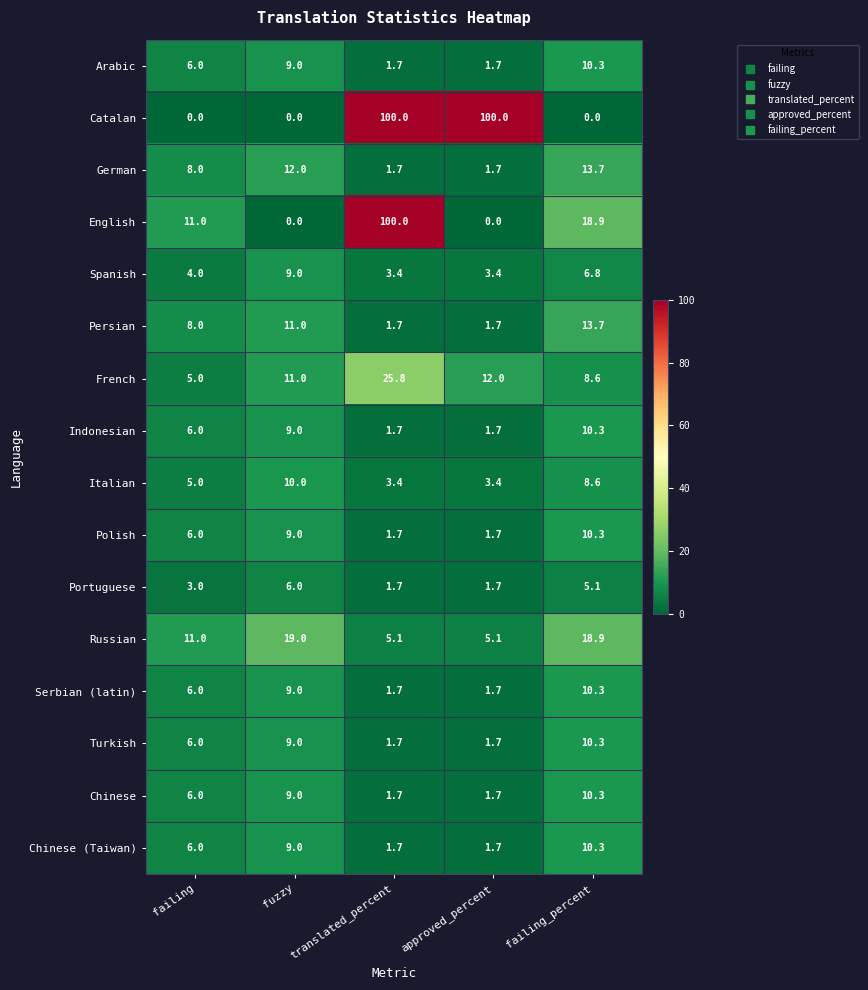

What is the difference between the highest and lowest values at approved_percent?

100.0